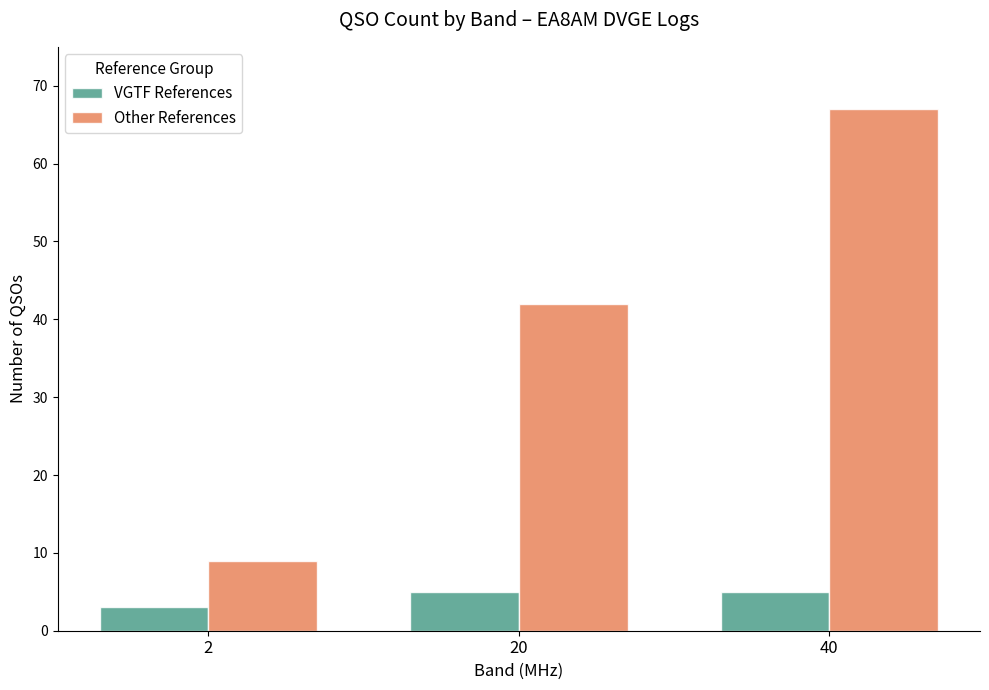

What are all the series names shown in the legend?

VGTF References, Other References